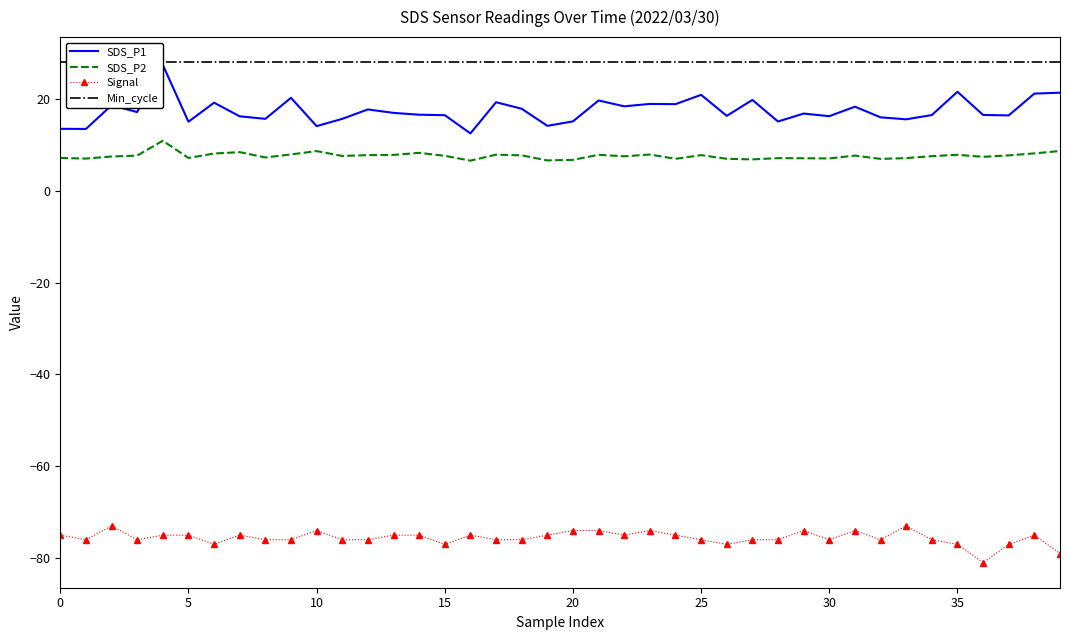

Does the chart have visible grid lines?

No